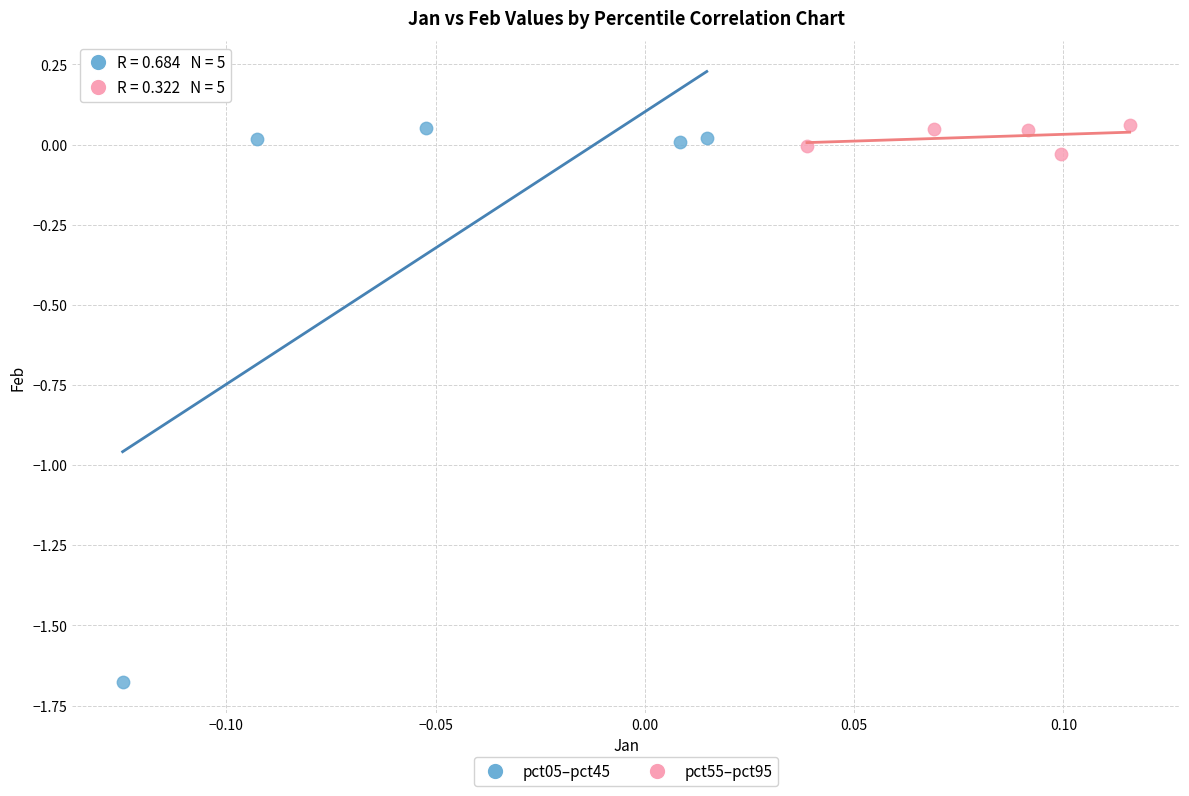

What are all the series names shown in the legend?

pct05–pct45, pct55–pct95